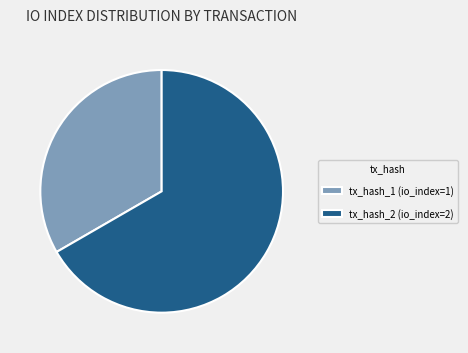

Approximately how many times larger is the value at tx_hash_2 (io_index=2) compared to tx_hash_1 (io_index=1)?

2.0